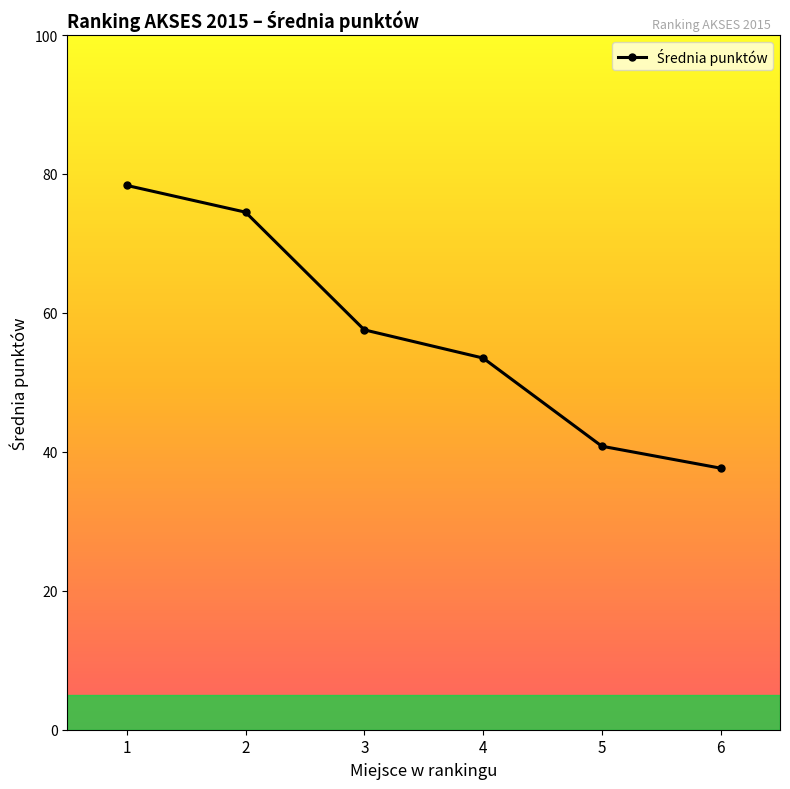

The value at 6 is 17.5. True or false?

False